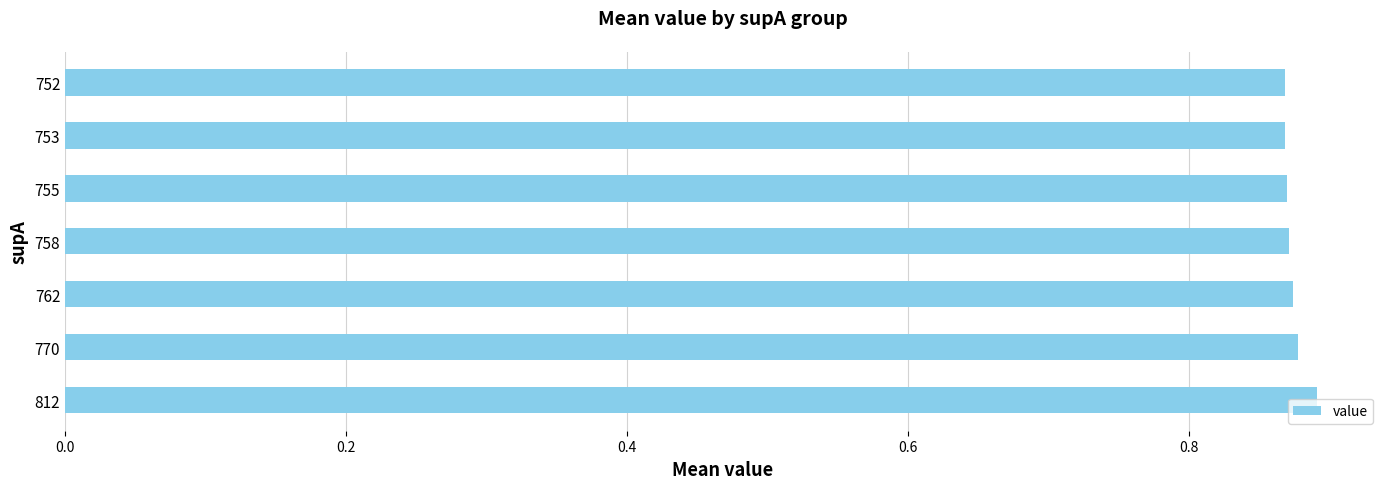

True or false: the data shows 0.9 at 758.

True